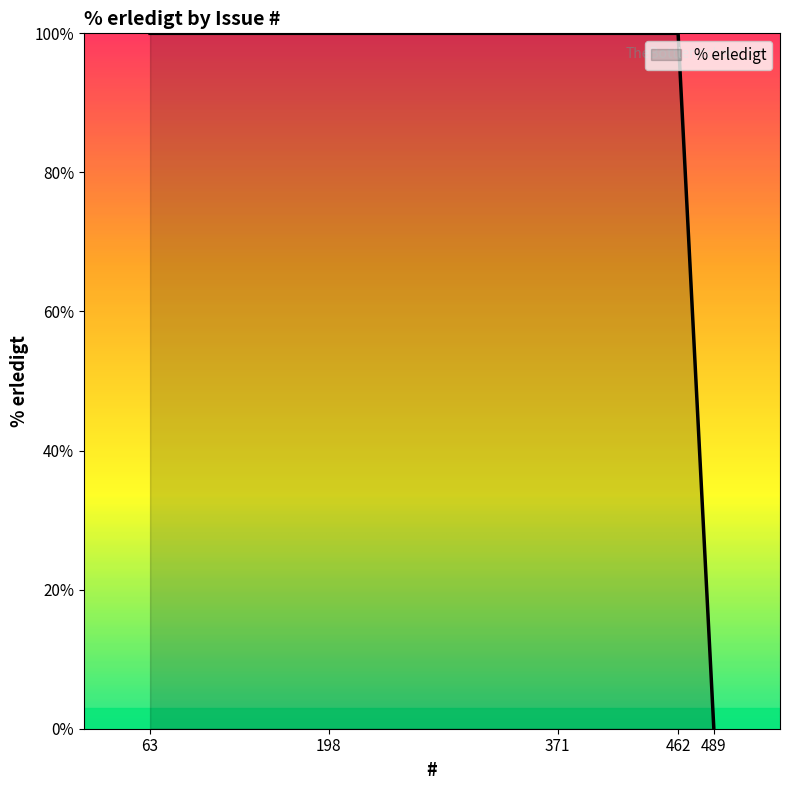

The chart shows a value of 67 at 63. True or false?

False